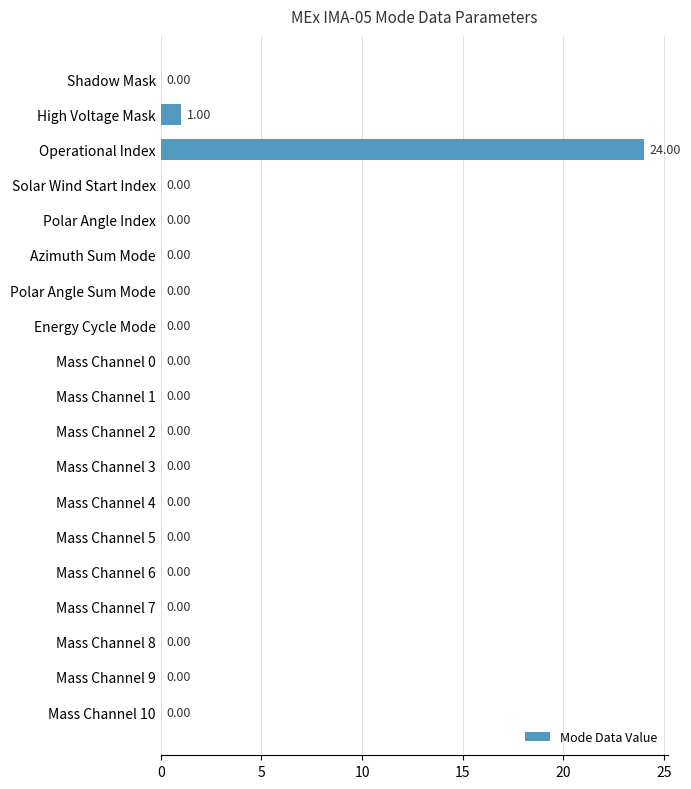

Which label corresponds to the largest value in the chart?

Operational Index